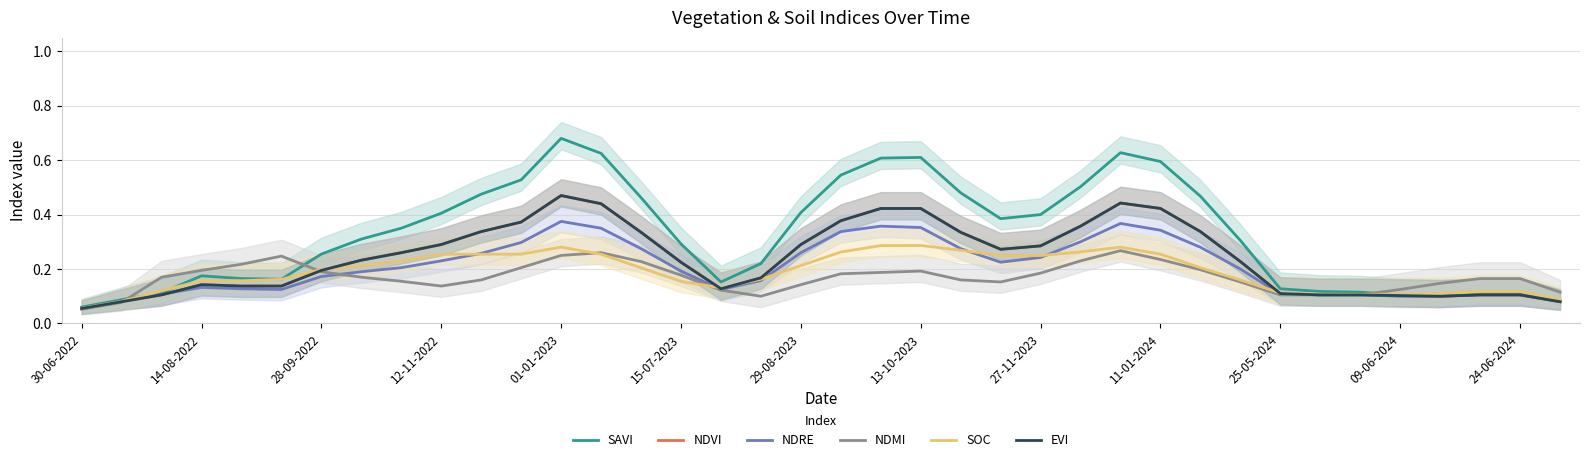

Is the value of SAVI at 31 greater than the value of NDMI at 14?

No